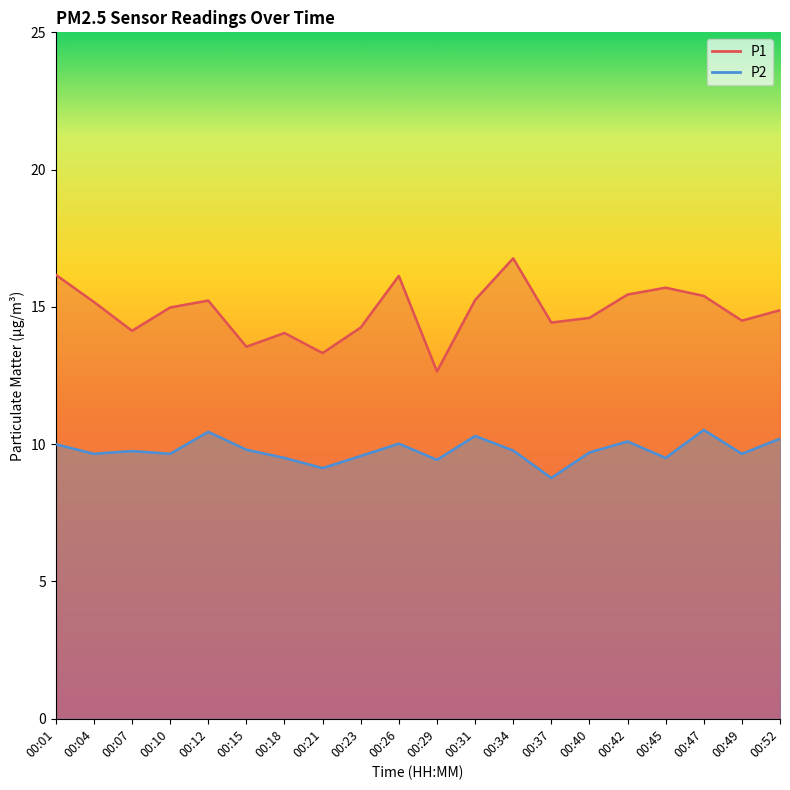

Reading left to right, what are all the values shown in this chart?

P1: 00:01=16.2	00:04=15.2	00:07=14.1	00:10=15.0	00:12=15.2	00:15=13.6	00:18=14.1	00:21=13.3	00:23=14.2	00:26=16.1	00:29=12.7	00:31=15.2	00:34=16.8	00:37=14.4	00:40=14.6	00:42=15.4	00:45=15.7	00:47=15.4	00:49=14.5	00:52=14.9
P2: 00:01=10.0	00:04=9.7	00:07=9.8	00:10=9.7	00:12=10.4	00:15=9.8	00:18=9.5	00:21=9.1	00:23=9.6	00:26=10.0	00:29=9.4	00:31=10.3	00:34=9.8	00:37=8.8	00:40=9.7	00:42=10.1	00:45=9.5	00:47=10.5	00:49=9.7	00:52=10.2